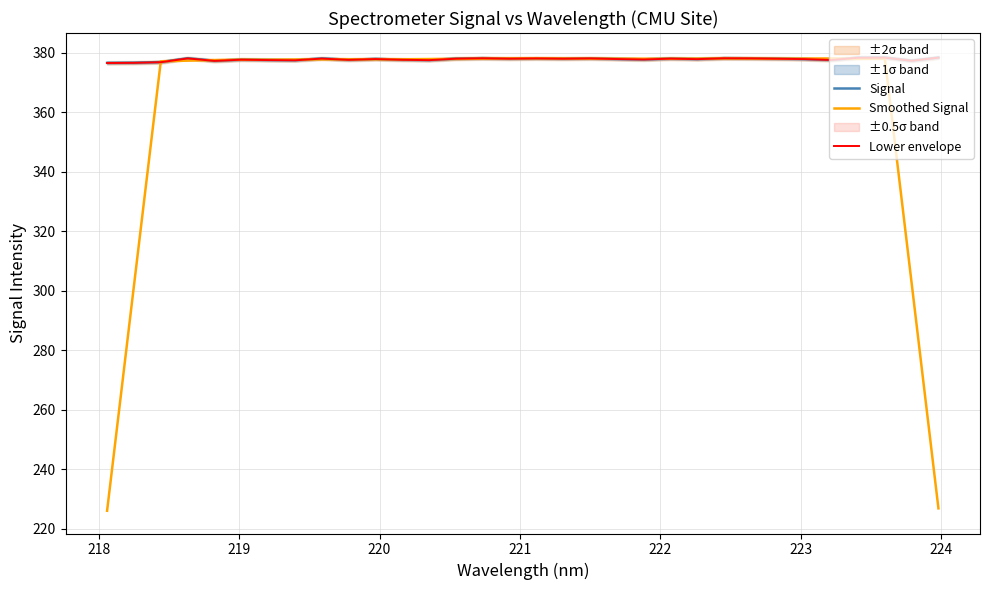

What is the minimum value for Signal?

376.6